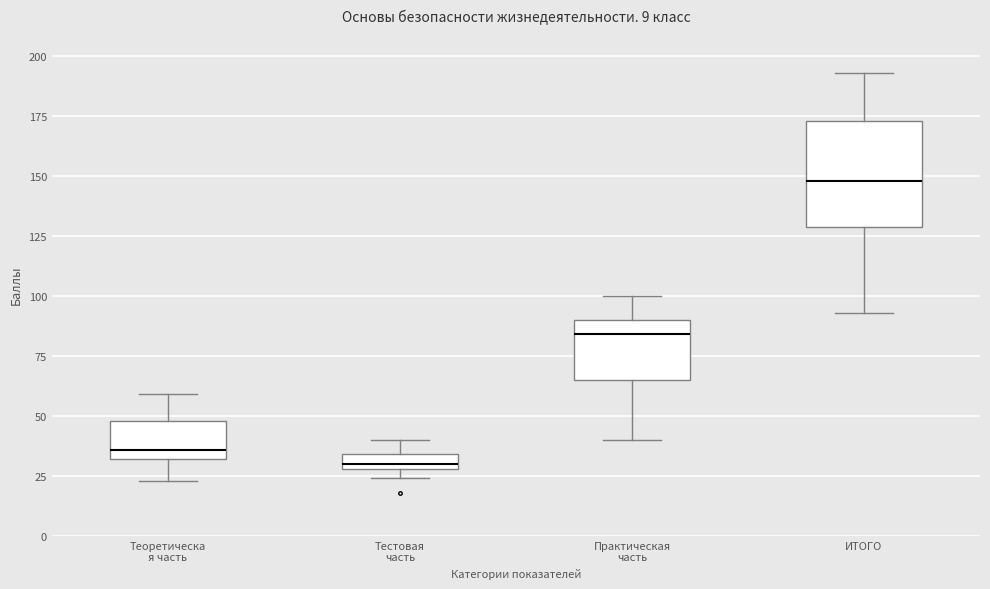

Which box's median line is the lowest?

Тестовая часть